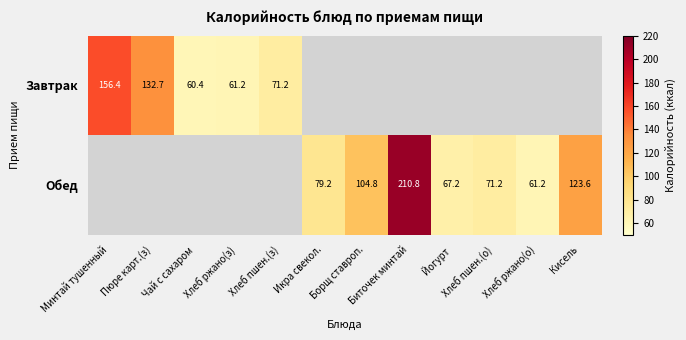

True or false: Обед has a value of 79.2 at Икра свекол..

True